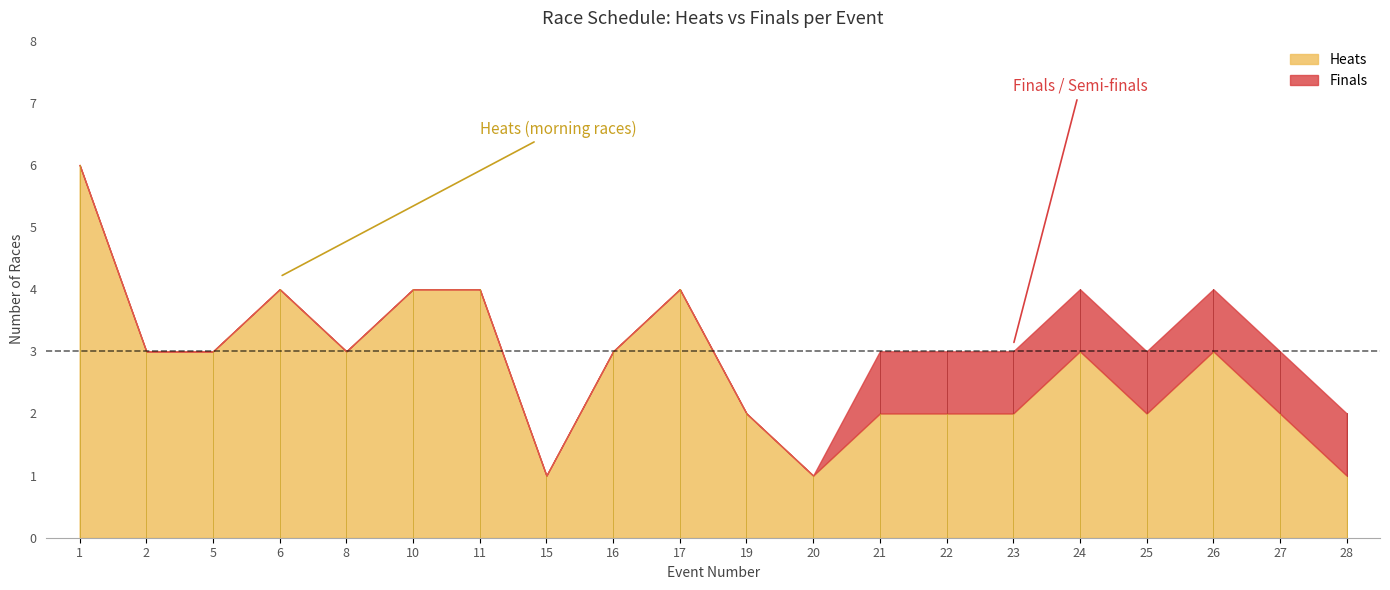

Where is the first local maximum?

6